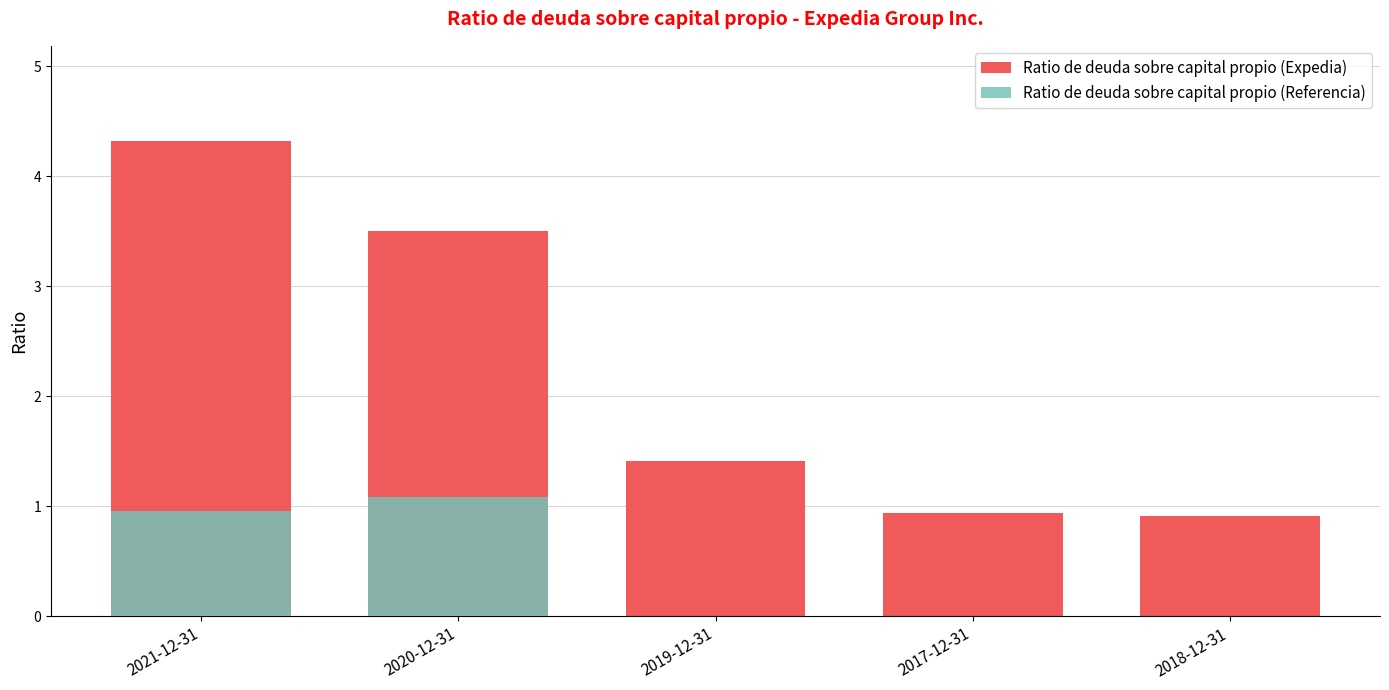

The value of Ratio de deuda sobre capital propio (Referencia) at 2021-12-31 is 1.0. True or false?

True